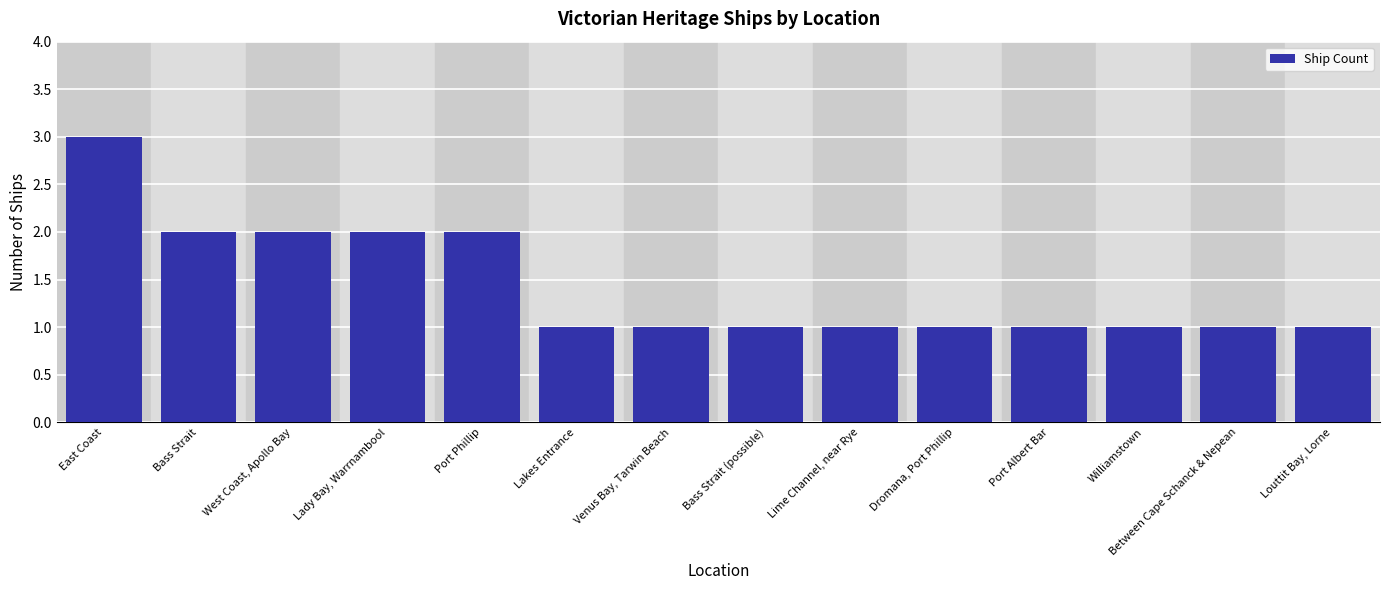

Is it true that the value at Dromana, Port Phillip is 1?

True